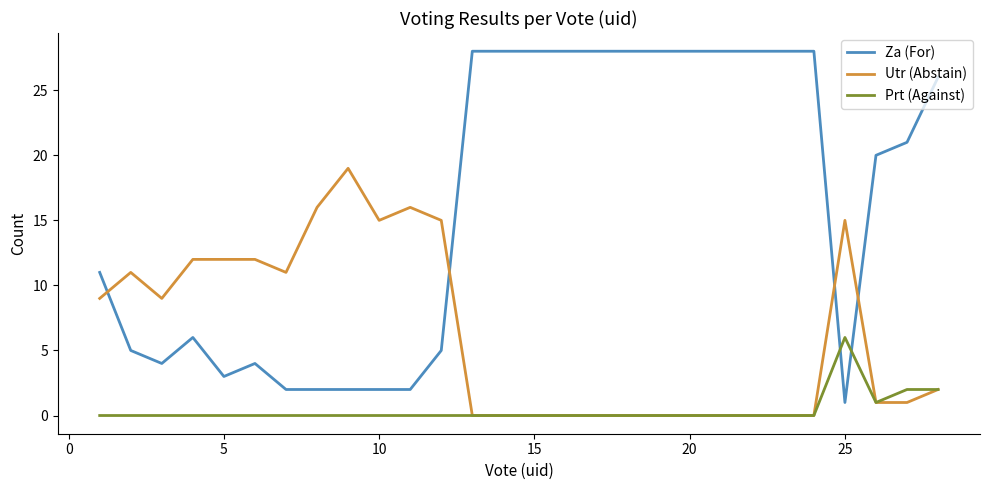

Which series ends up on top after the final intersection of Utr (Abstain) and Za (For)?

Za (For)